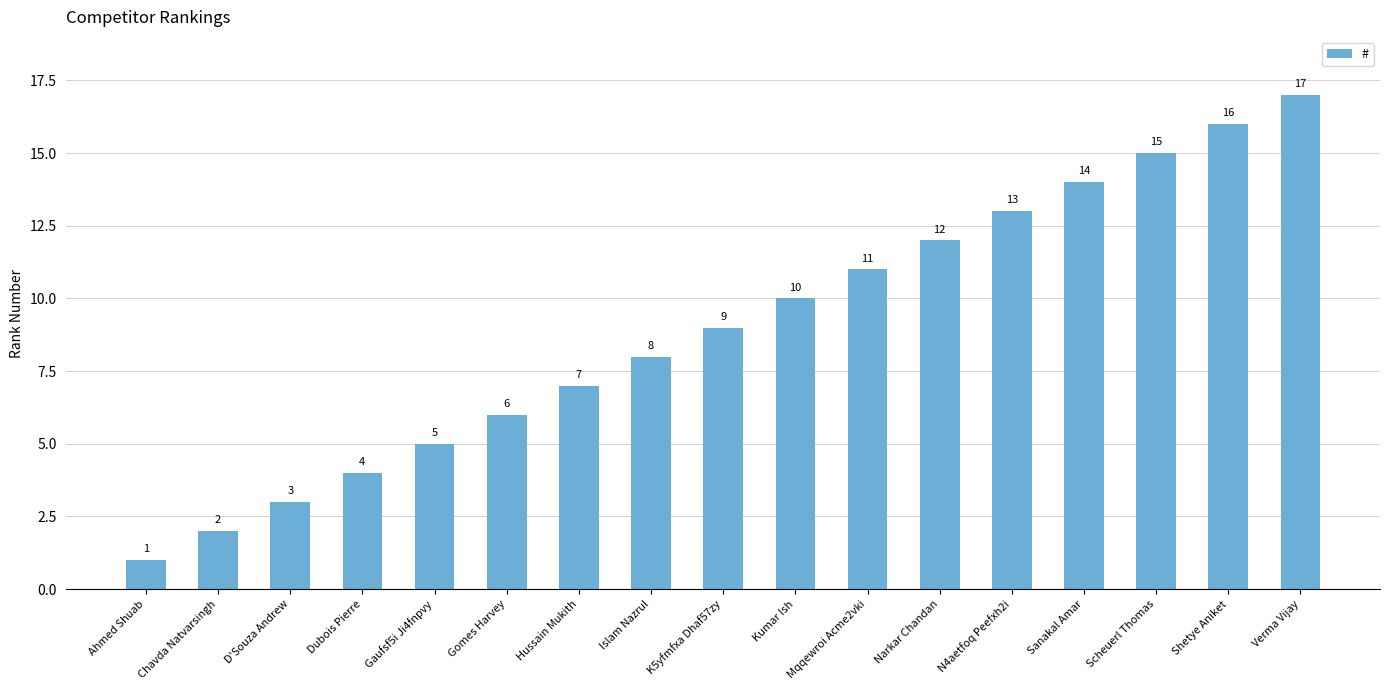

What is the greatest value displayed?

17